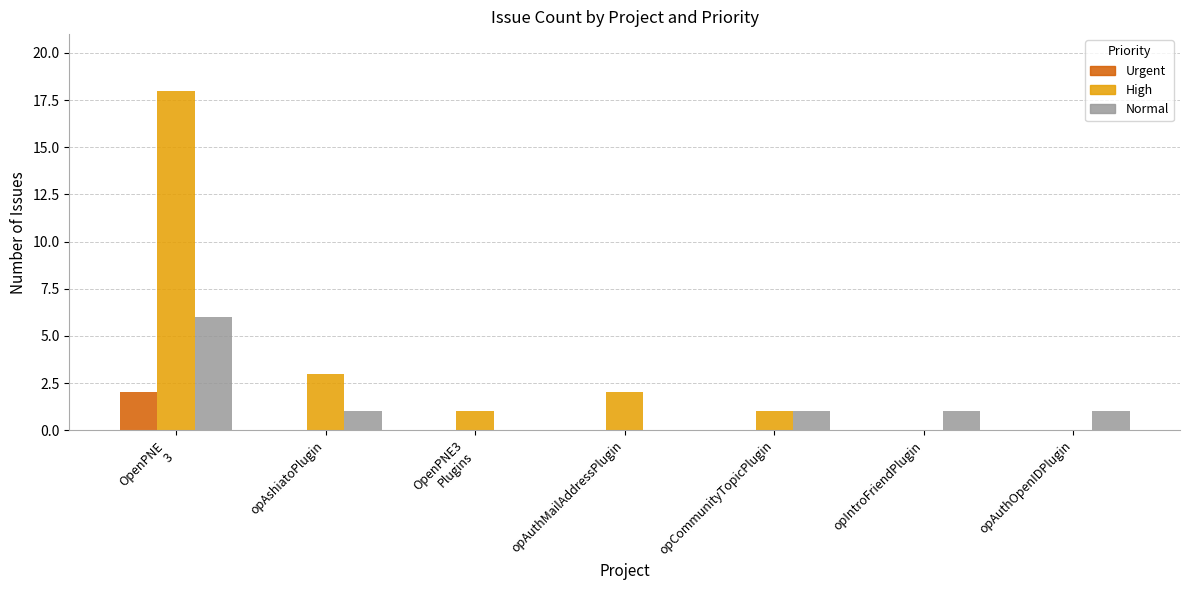

What is the greatest value displayed?

18